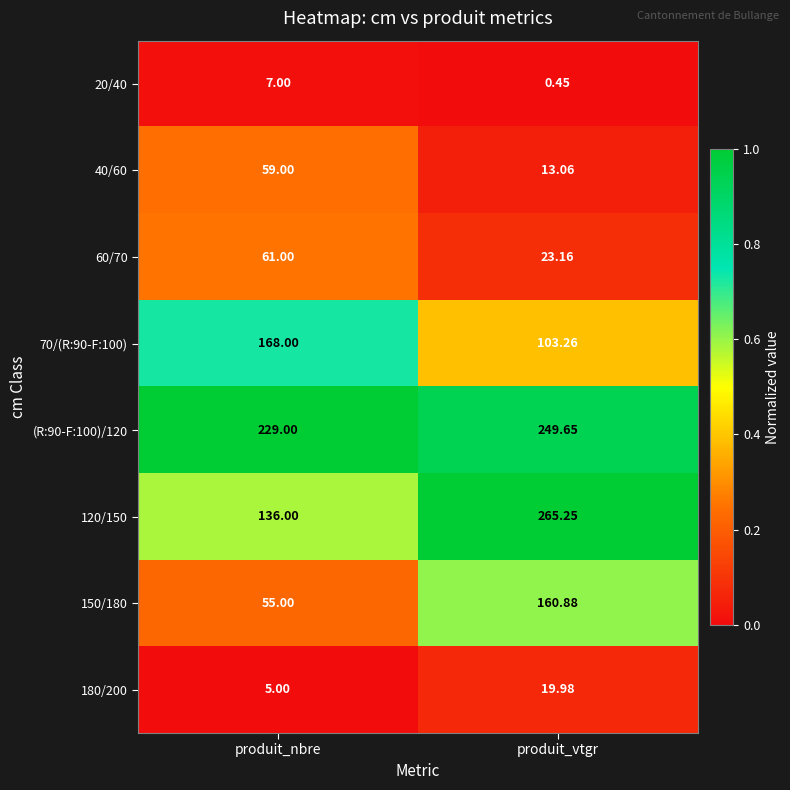

Where does the (R:90-F:100)/120 series first go above 249?

produit_vtgr